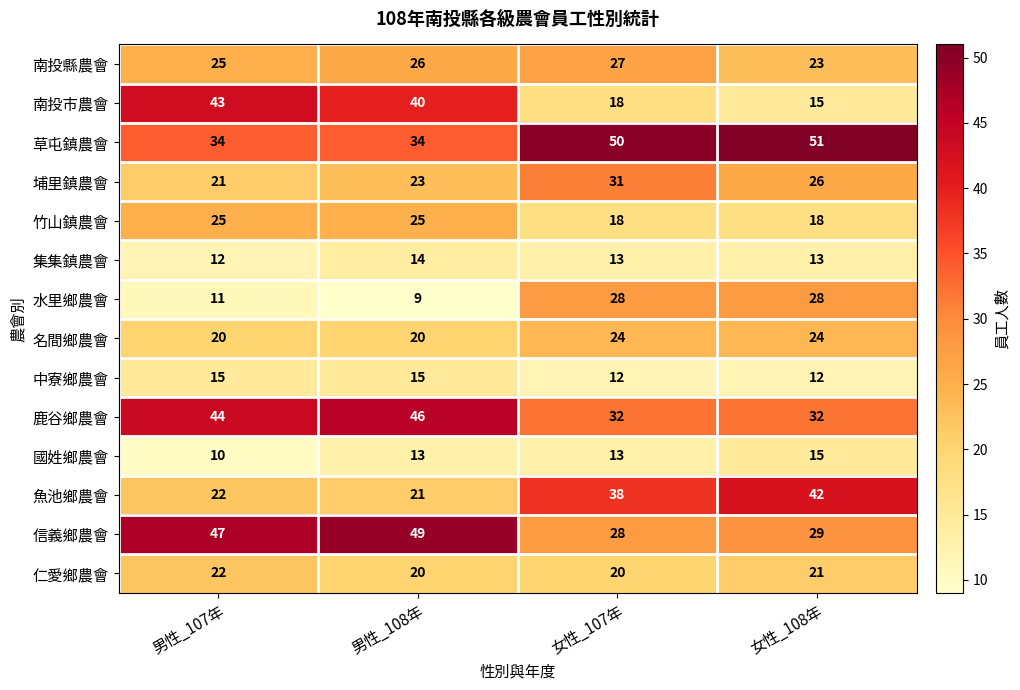

What is the difference between the maximum and second lowest values in the 鹿谷鄉農會 series?

14